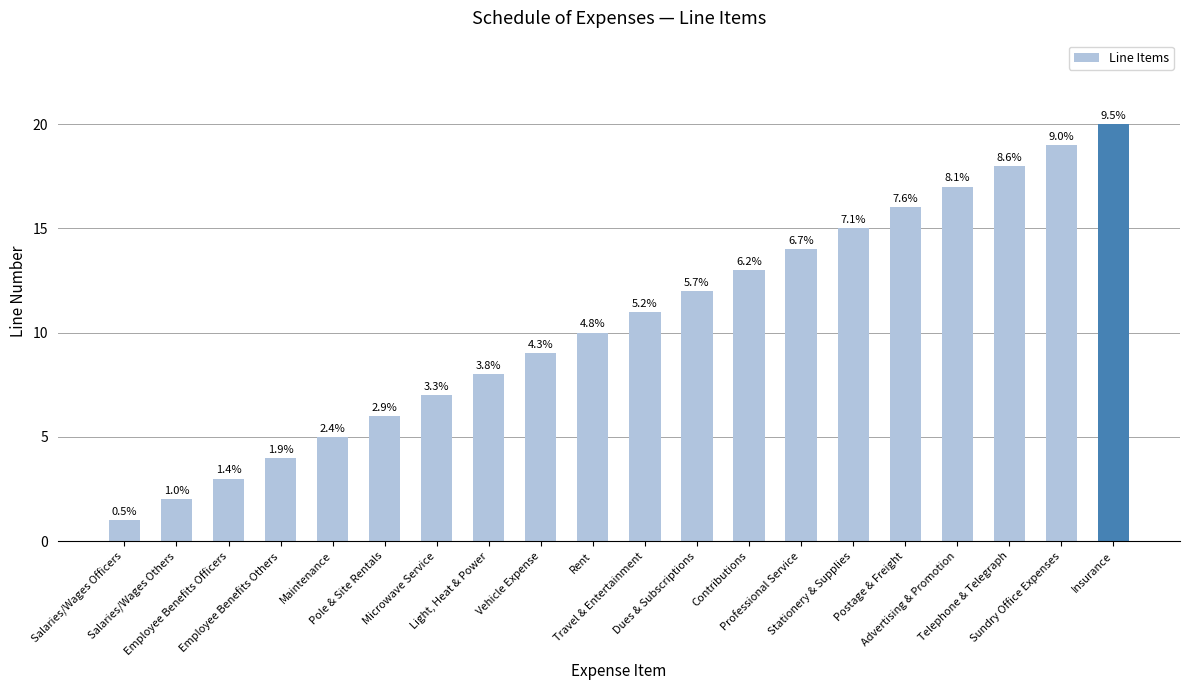

What is the value of the 4th bar from the left?

4